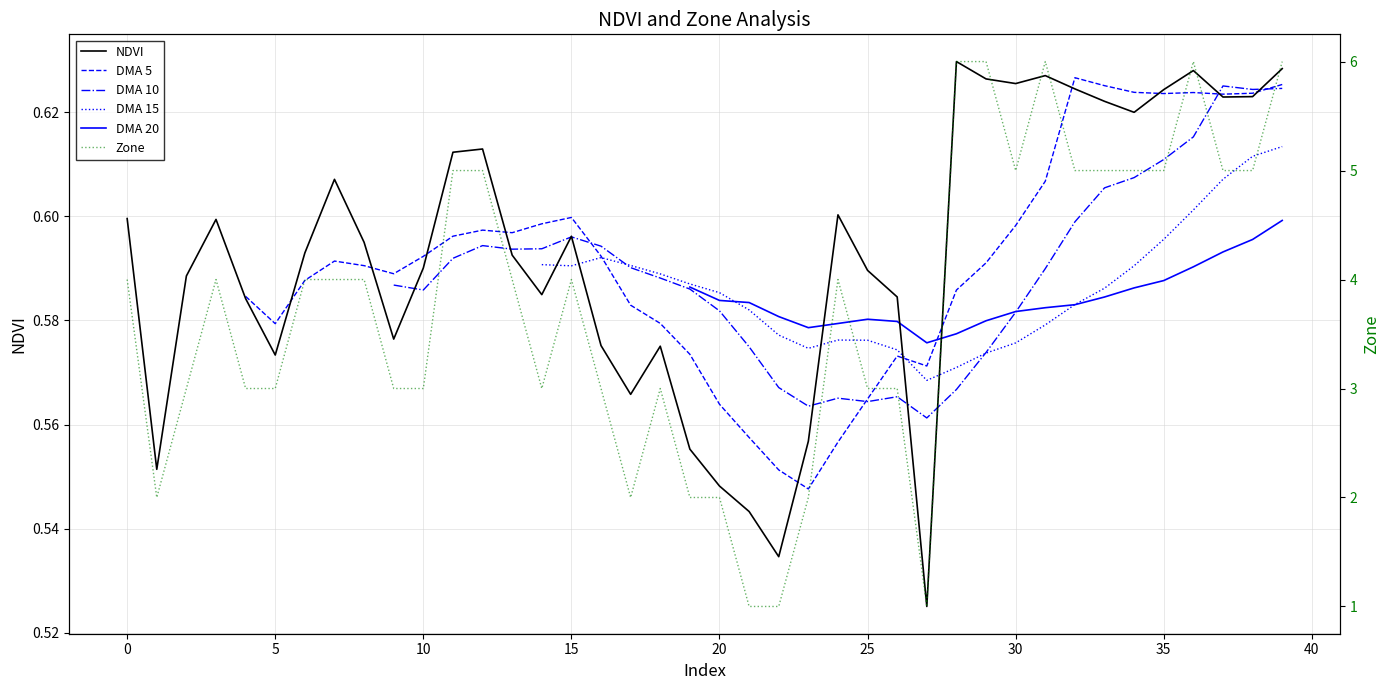

Which has a higher value, 26 or 23?

26